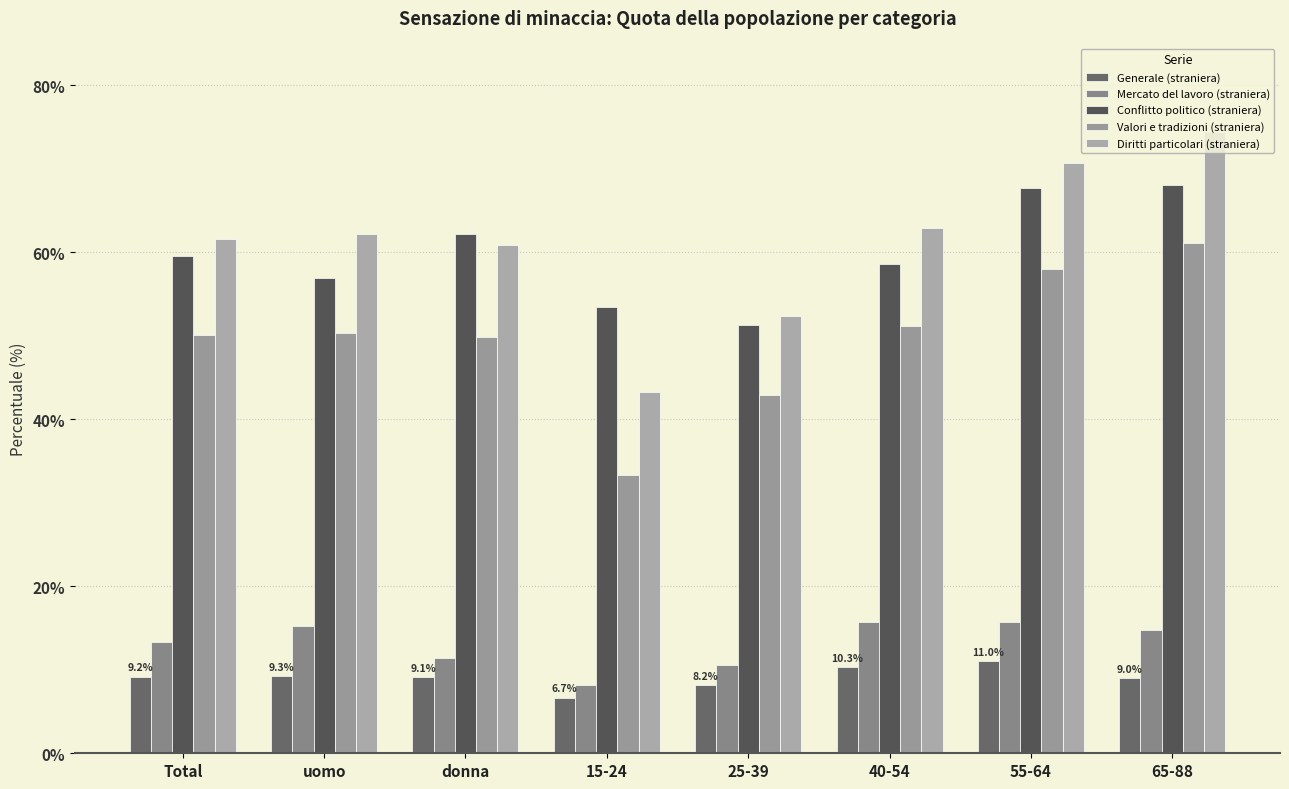

What is the difference between the Diritti particolari (straniera) values at donna and 65-88?

13.5